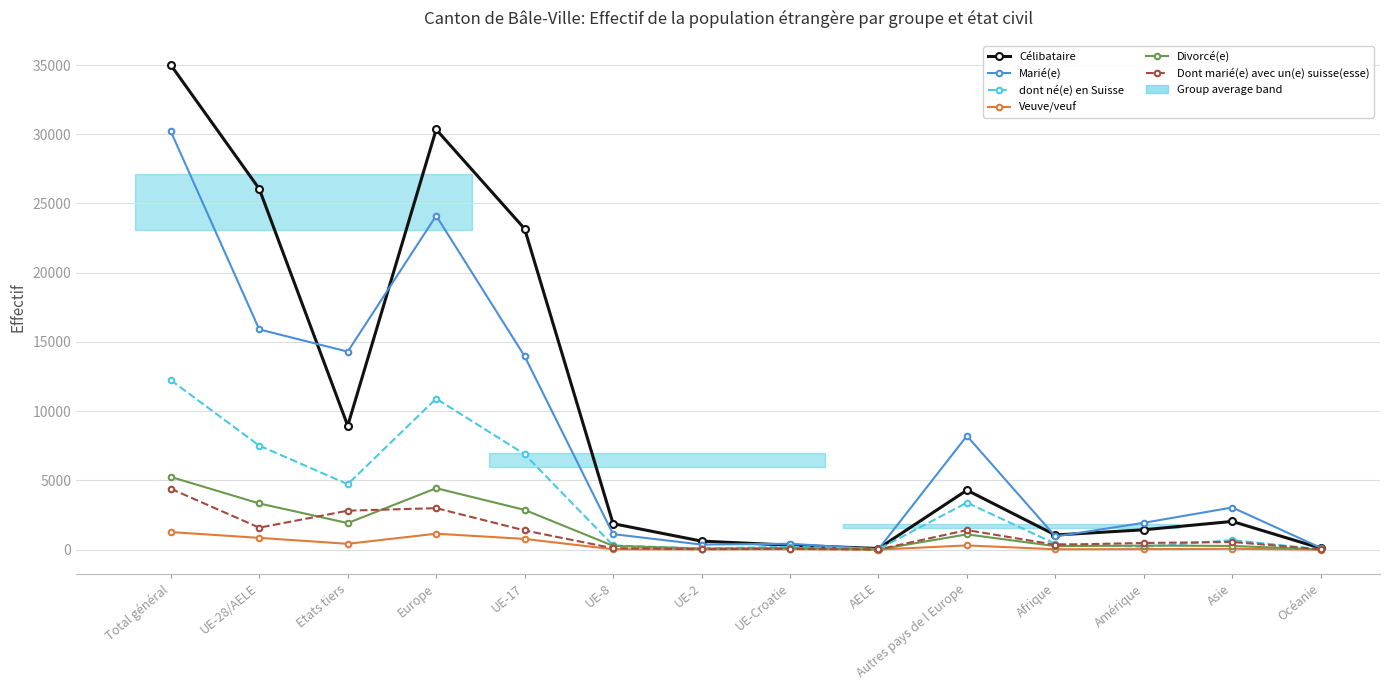

How many values in the dont né(e) en Suisse series are below 686?

7